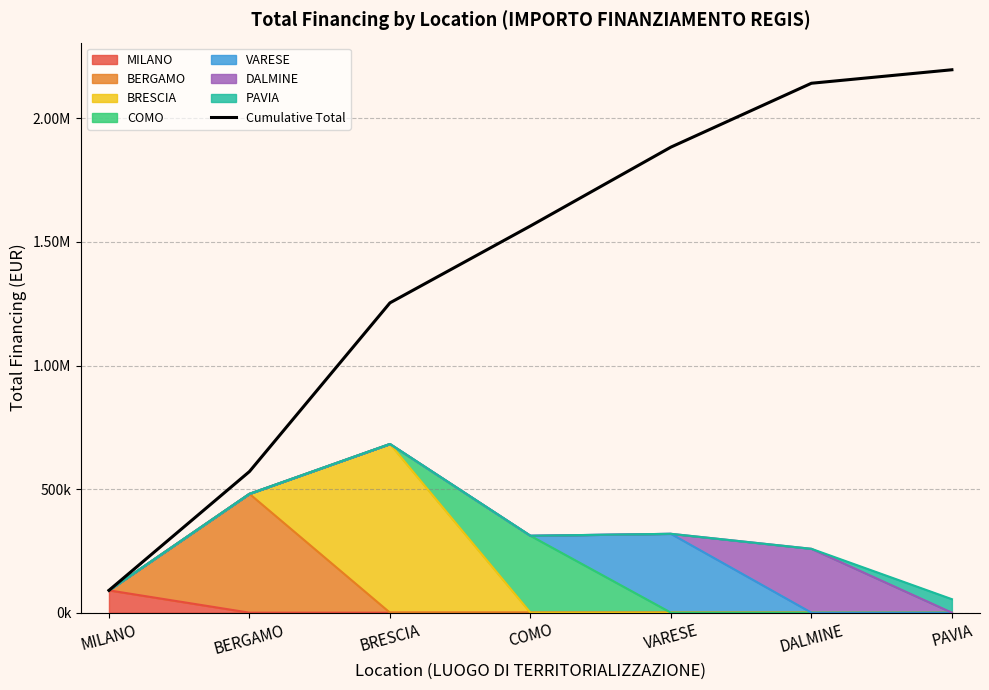

What is the difference between the values at PAVIA and BRESCIA?

943171.4